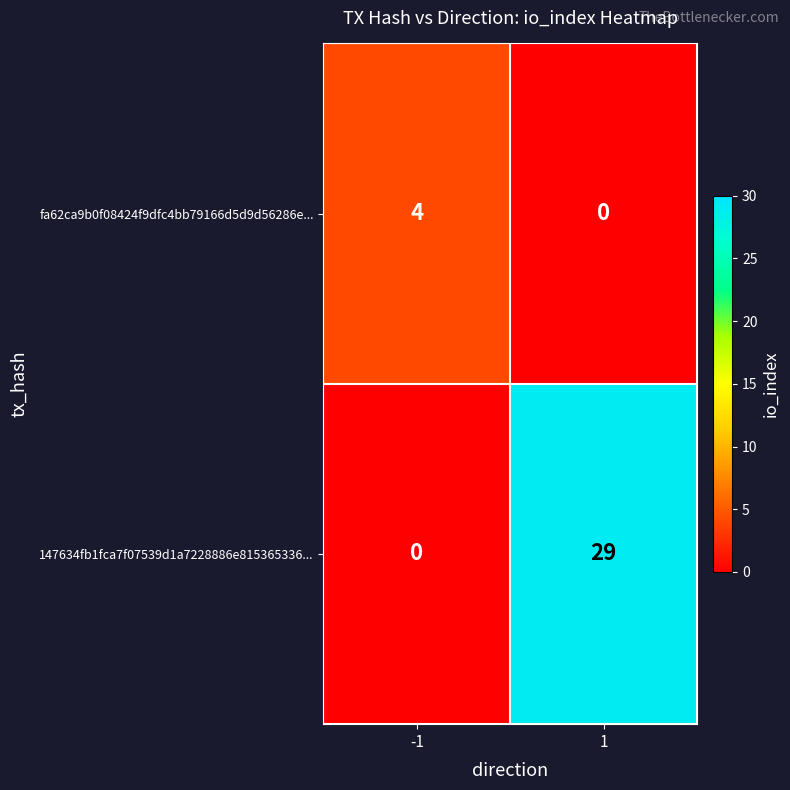

Between -1 and 1, which series saw the biggest shift?

147634fb1fca7f07539d1a7228886e815365336...